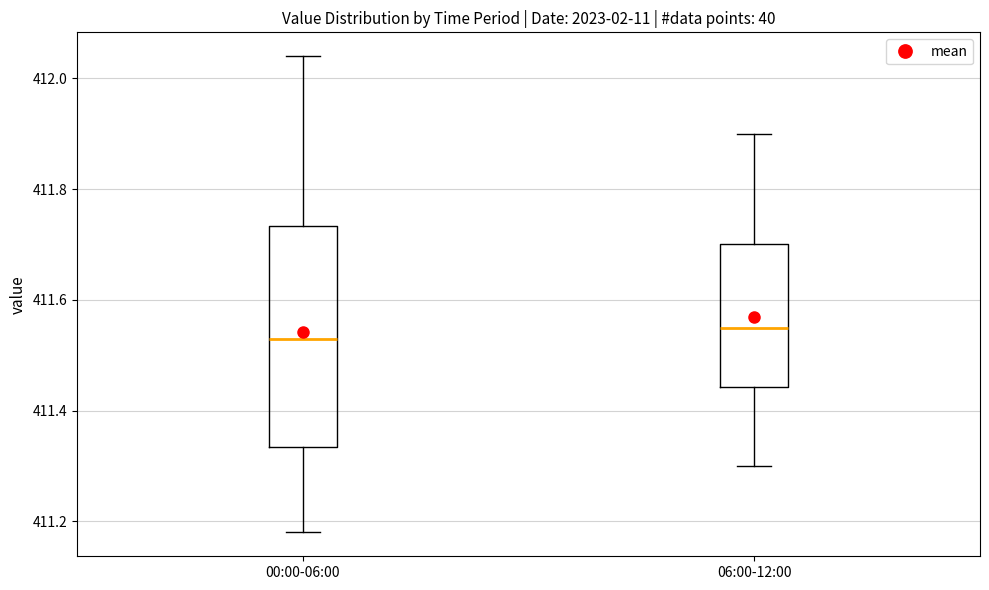

Comparing the boxes themselves (not the whiskers), which one is the tallest?

00:00-06:00